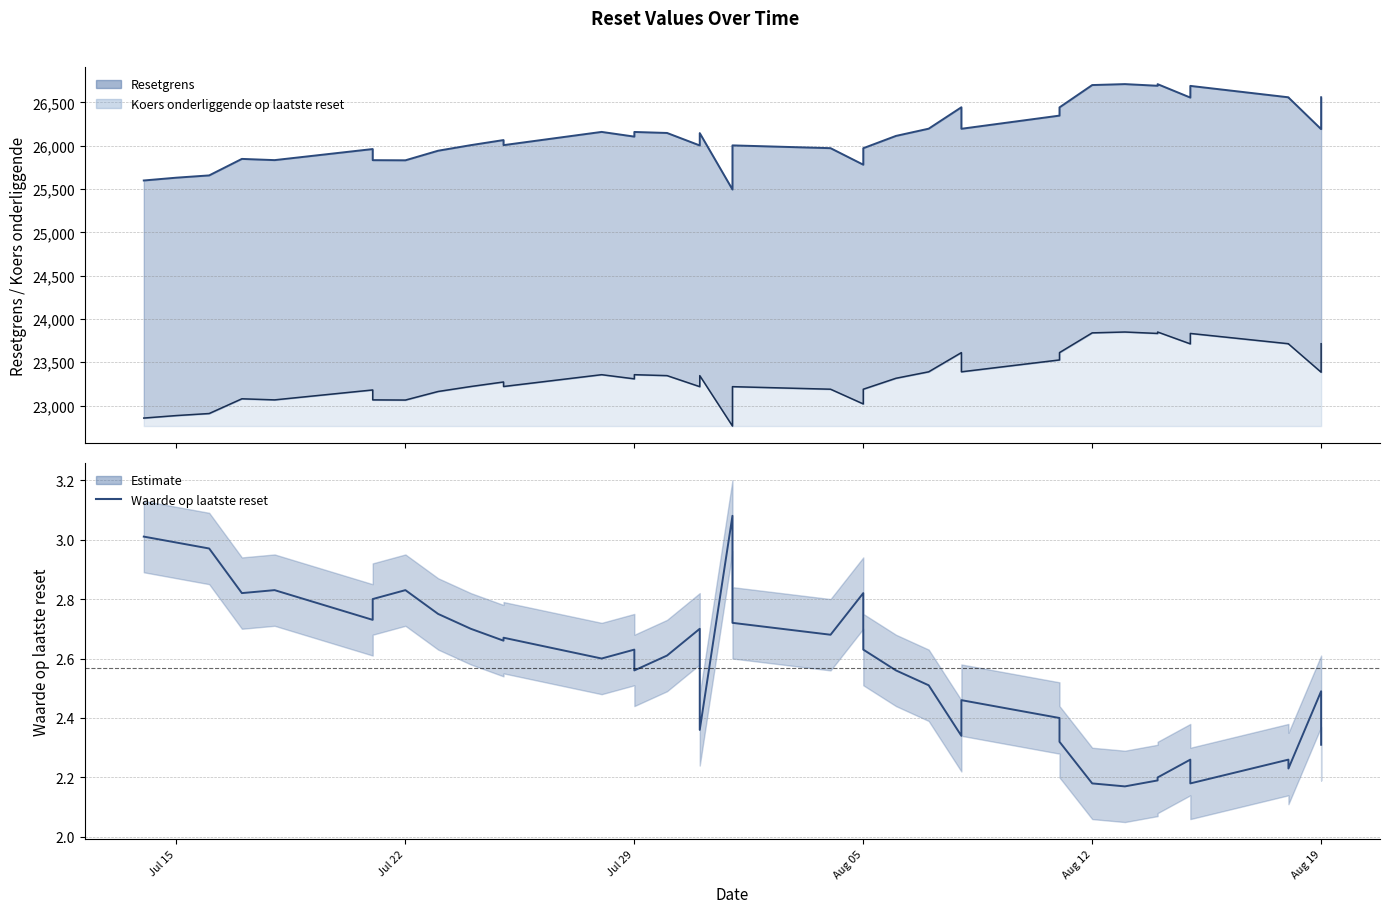

The chart shows a value of 1.7 at Aug 12. True or false?

False